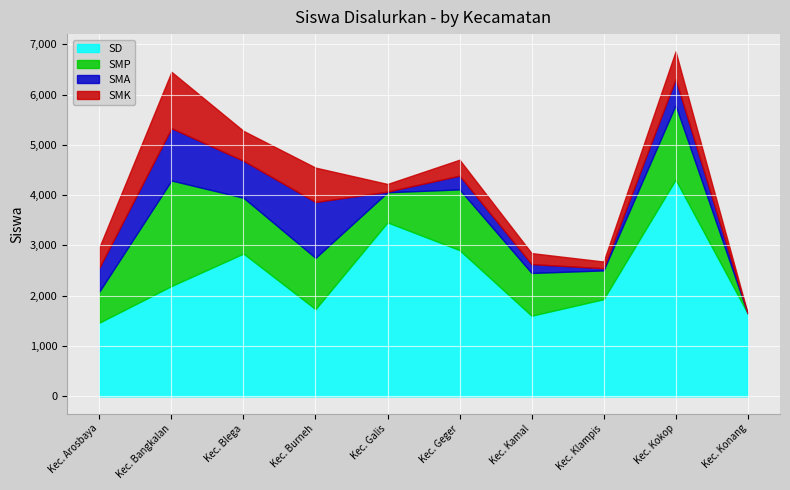

Reading left to right, what are all the values shown in this chart?

SD: 1466	2193	2838	1734	3458	2907	1603	1931	4307	1653
SMP: 620	2098	1110	1019	599	1207	850	573	1480	0
SMA: 474	1039	735	1110	13	273	176	43	519	0
SMK: 409	1121	594	684	152	317	219	133	552	0